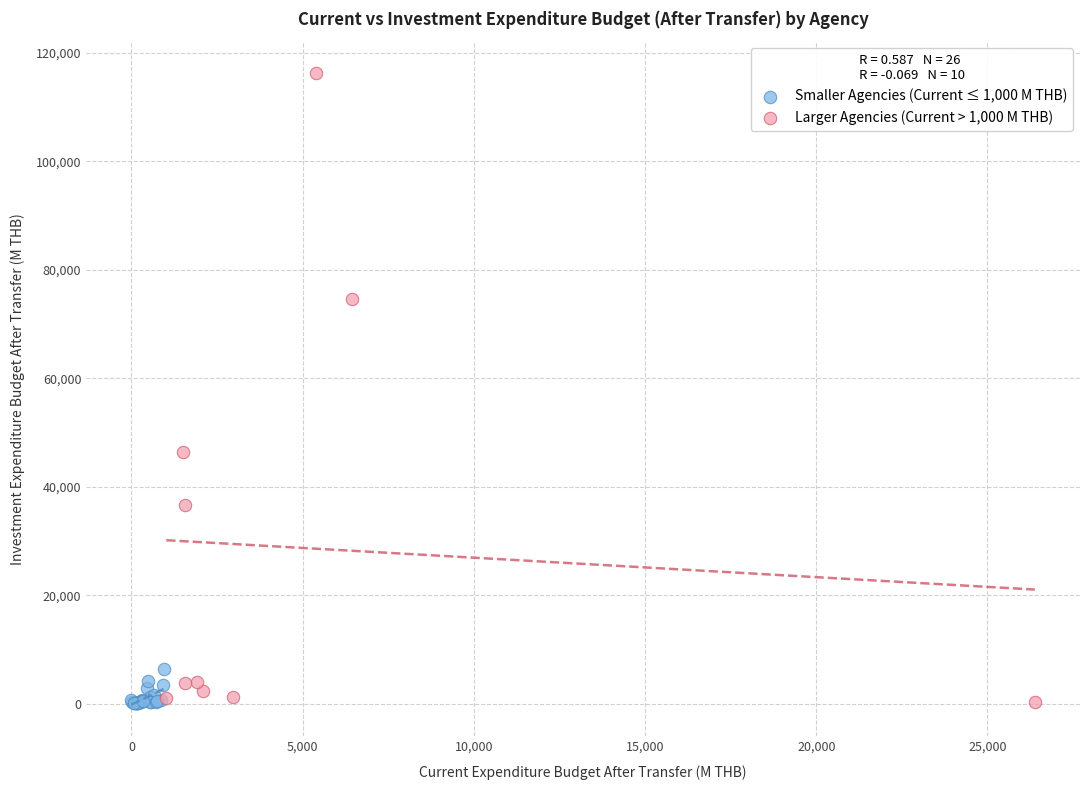

Which series reaches the maximum Y coordinate?

Larger Agencies (Current > 1,000 M THB)